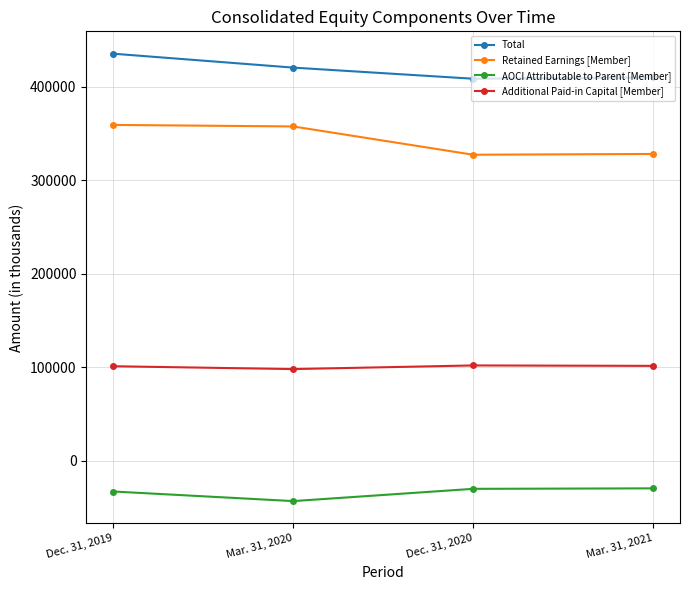

What is the label of the 3rd point from the right?

Mar. 31, 2020